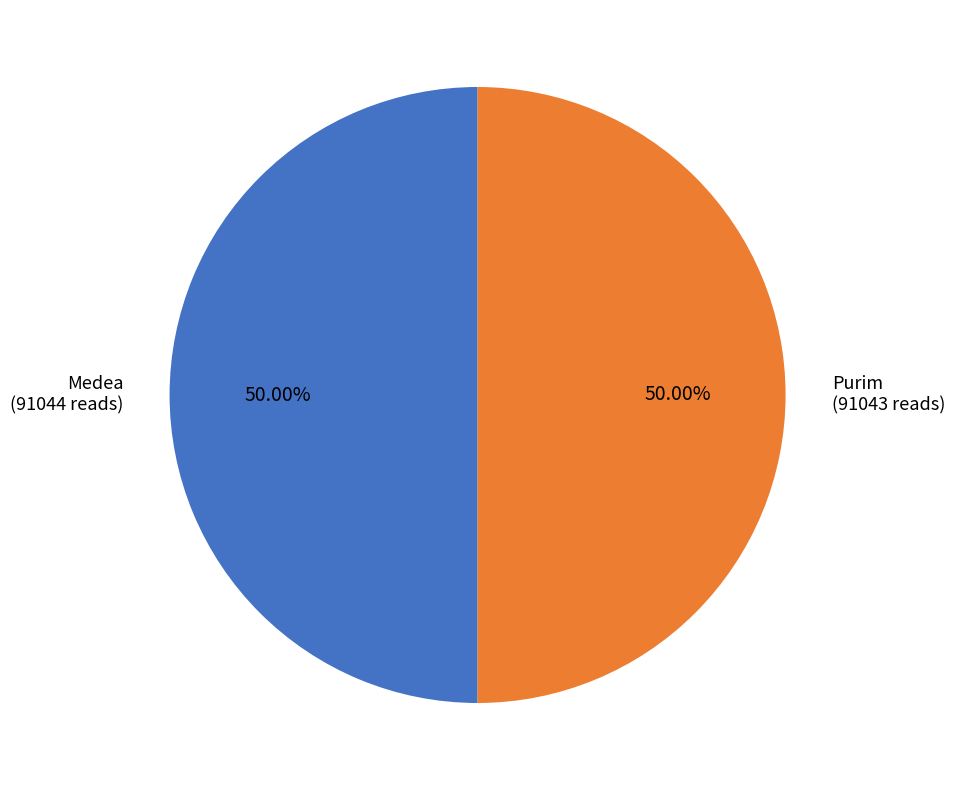

How many slices are in this pie chart?

2